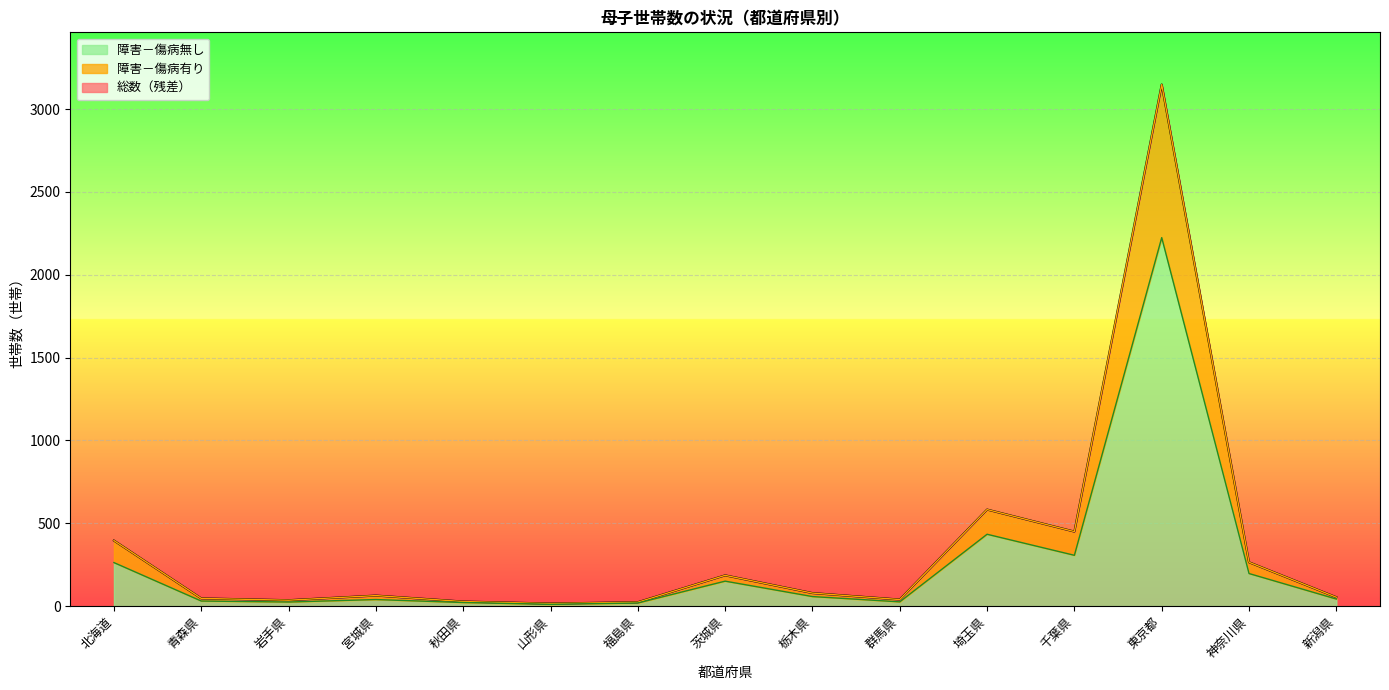

True or false: 障害－傷病無し and 総数 cross at least once.

False